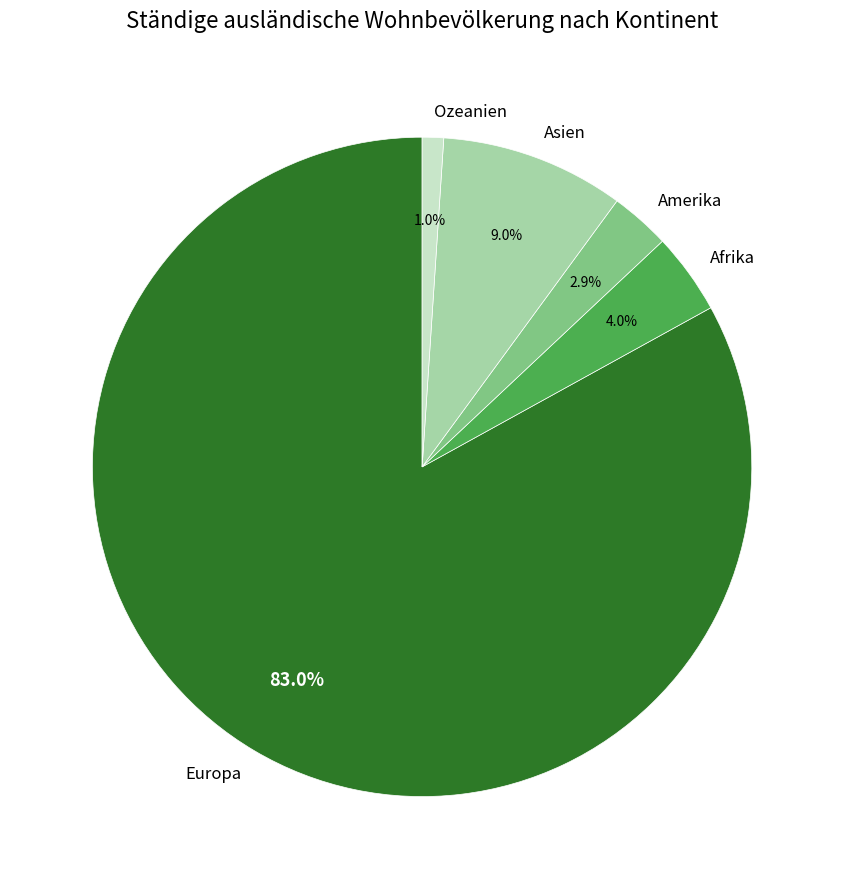

The Amerika slice represents 11% of the pie. True or false?

False